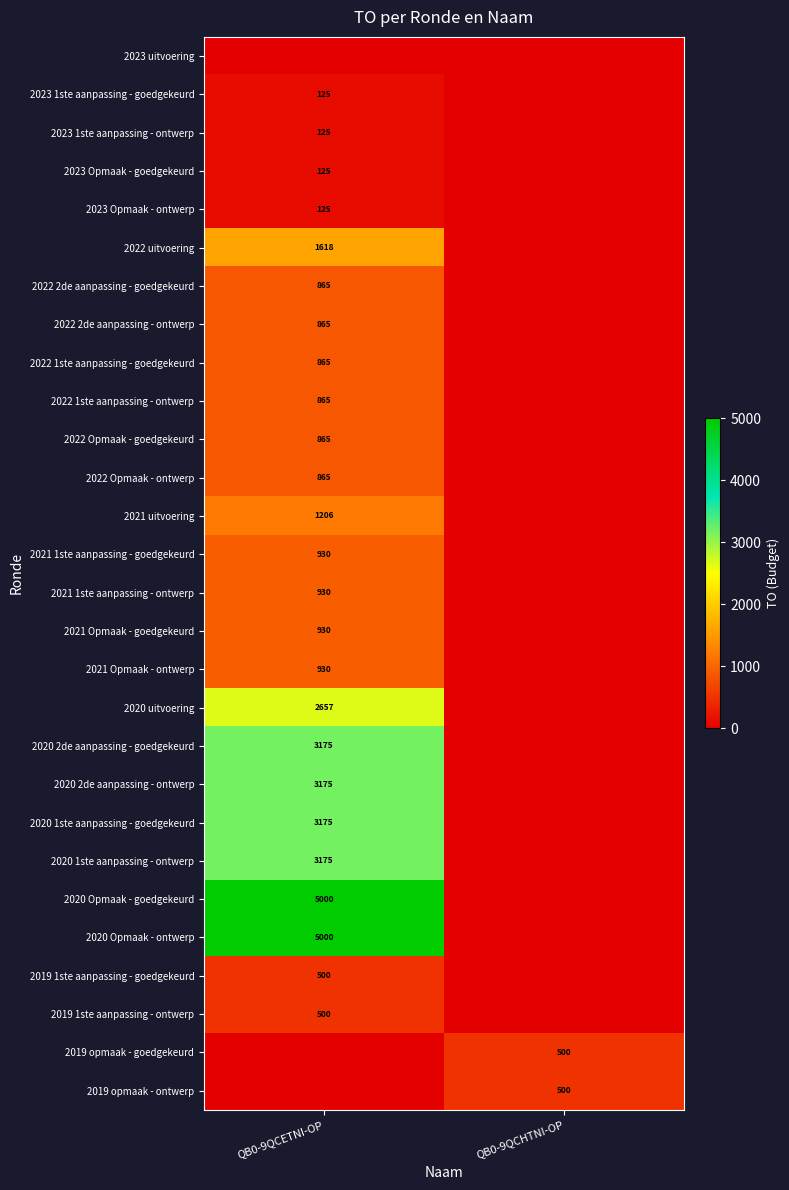

True or false: 2020 2de aanpassing - ontwerp has a value of 1250 at QB0-9QCETNI-OP.

False